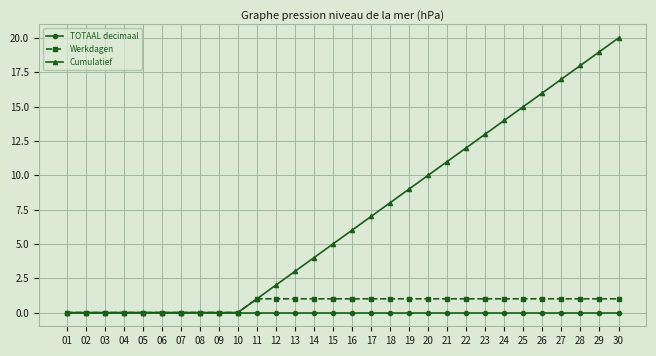

What is the greatest value displayed?

20